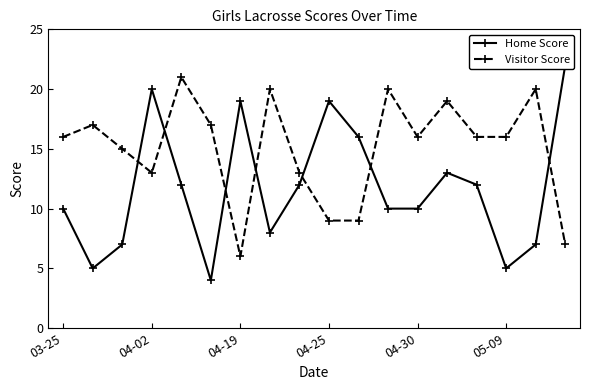

What is the maximum value for Visitor Score?

21